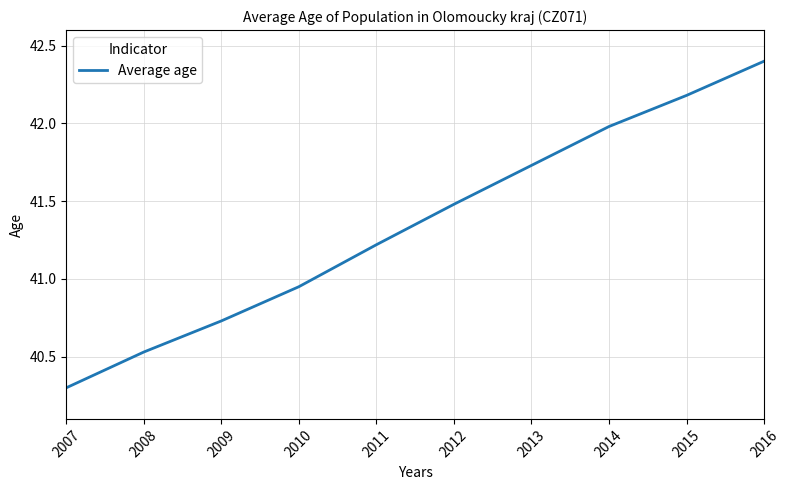

What is the difference between the maximum and minimum values?

2.1